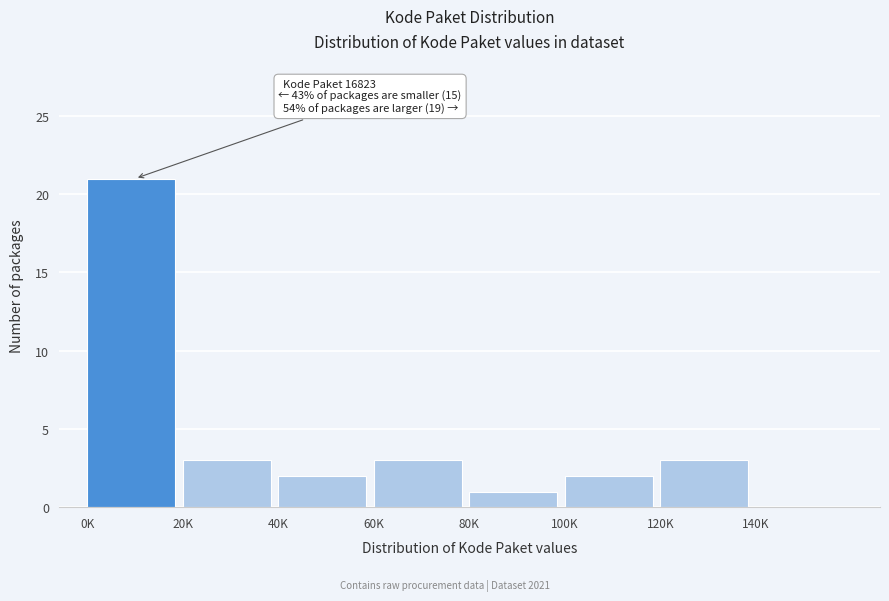

Reading left to right, list all the values displayed in this chart.

0K=21	20K=3	40K=2	60K=3	80K=1	100K=2	120K=3	140K=0